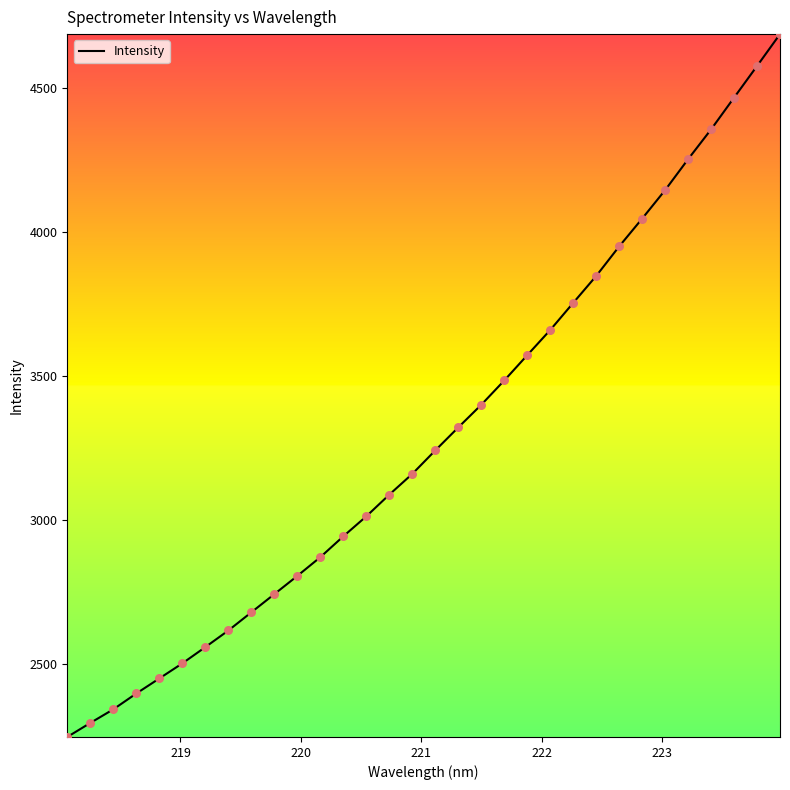

What is the minimum value shown in the chart?

2247.1